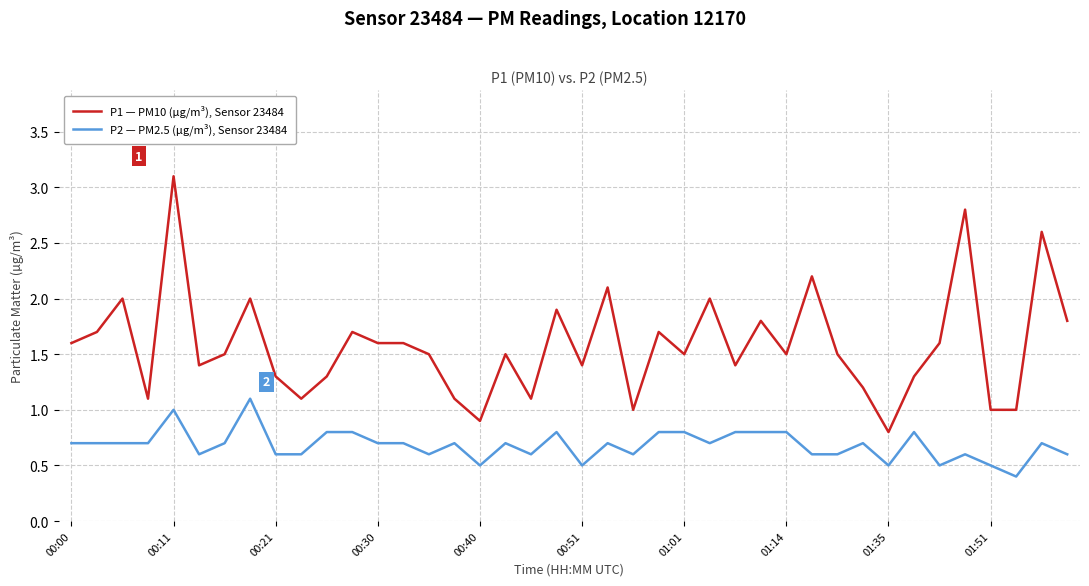

Which series has the widest spread of values?

P1 — PM10 (µg/m³), Sensor 23484